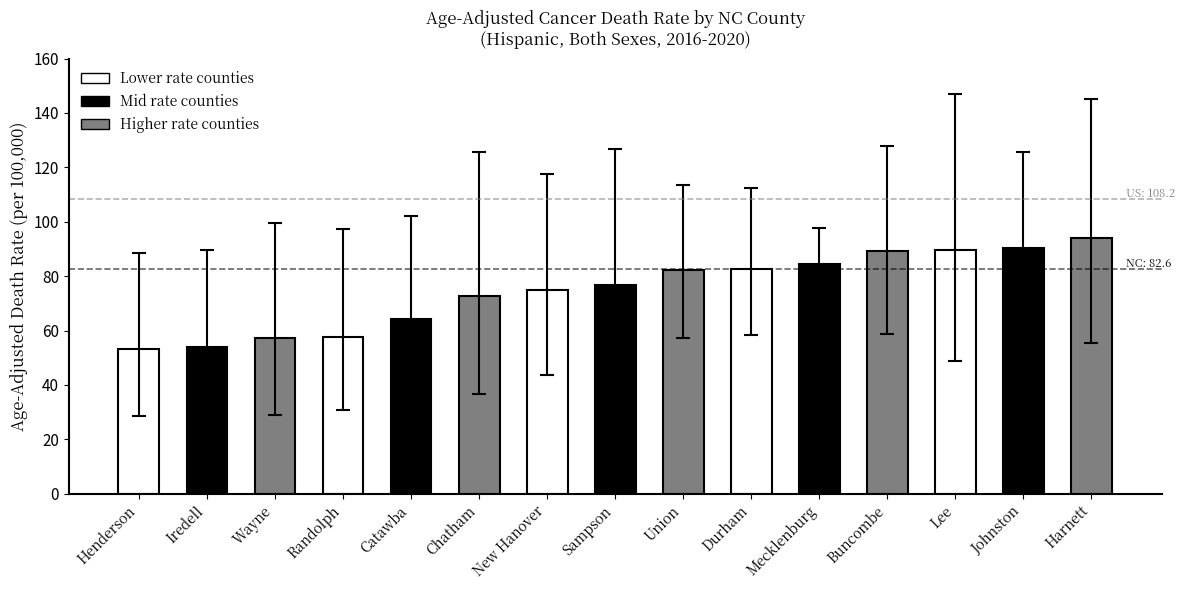

What is the approximate value at Johnston?

90.4